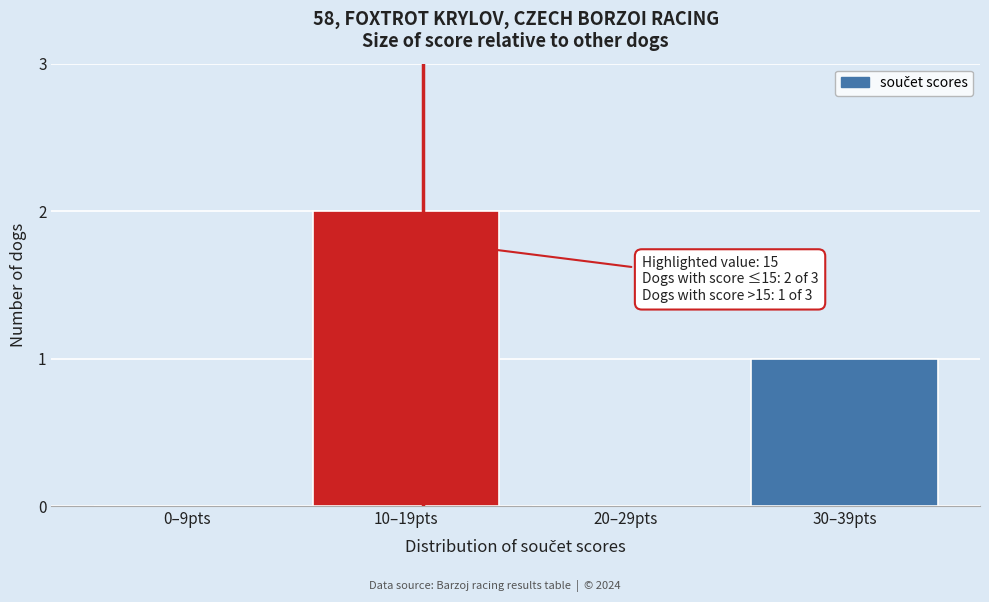

Reading left to right, list all the values displayed in this chart.

0–9pts=0	10–19pts=2	20–29pts=0	30–39pts=1